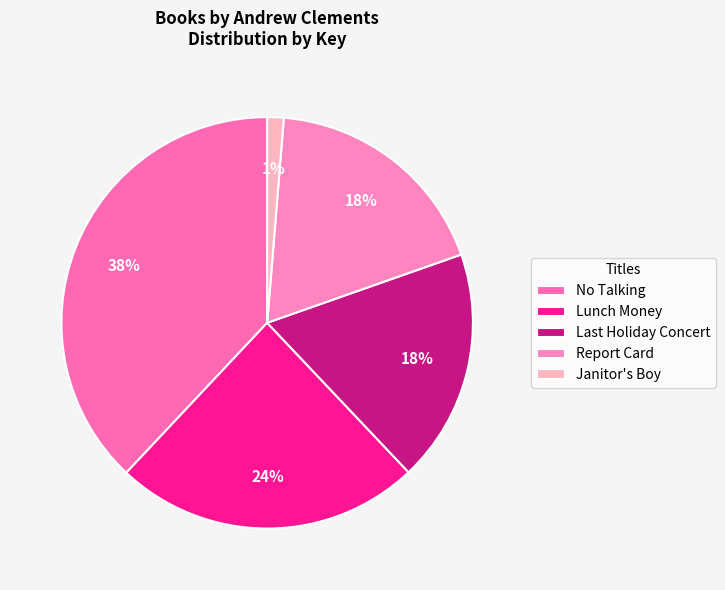

True or false: Report Card accounts for 18% of the total.

True